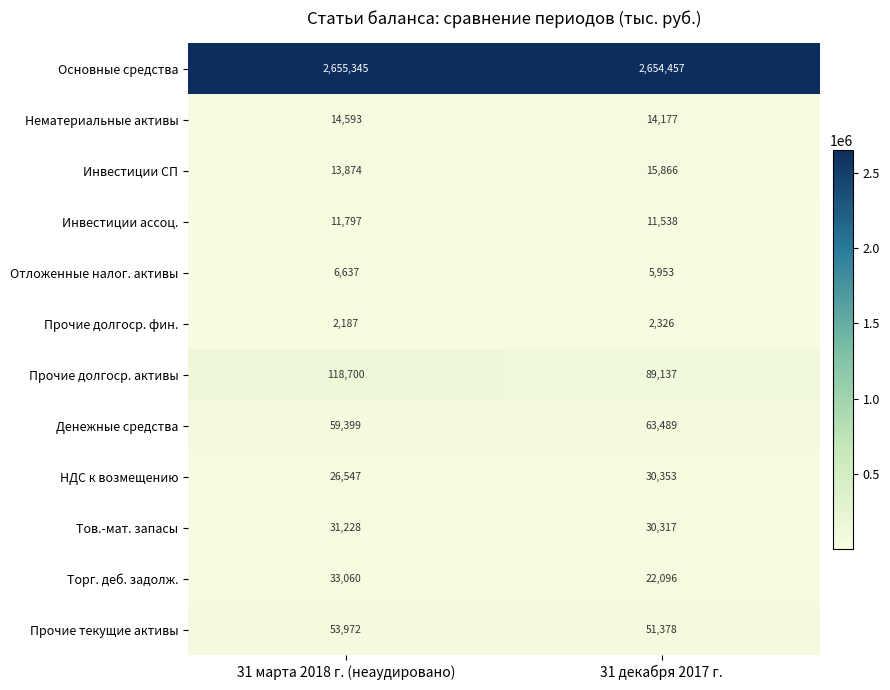

Reading right to left, what are all the values shown in this chart?

Основные средства: 2654457	2655345
Нематериальные активы: 14177	14593
Инвестиции СП: 15866	13874
Инвестиции ассоц.: 11538	11797
Отложенные налог. активы: 5953	6637
Прочие долгоср. фин.: 2326	2187
Прочие долгоср. активы: 89137	118700
Денежные средства: 63489	59399
НДС к возмещению: 30353	26547
Тов.-мат. запасы: 30317	31228
Торг. деб. задолж.: 22096	33060
Прочие текущие активы: 51378	53972